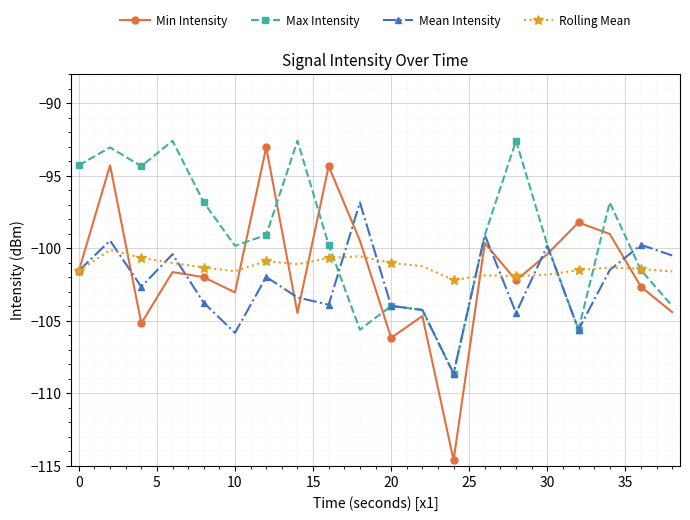

How many interior local valleys does the Min Intensity series have?

6